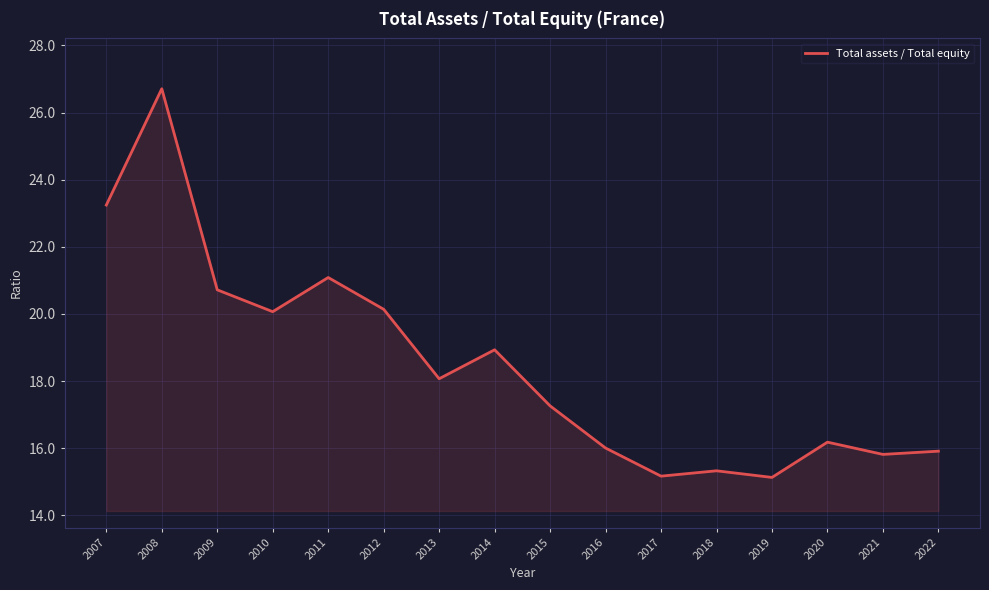

What is the smallest value displayed?

15.1